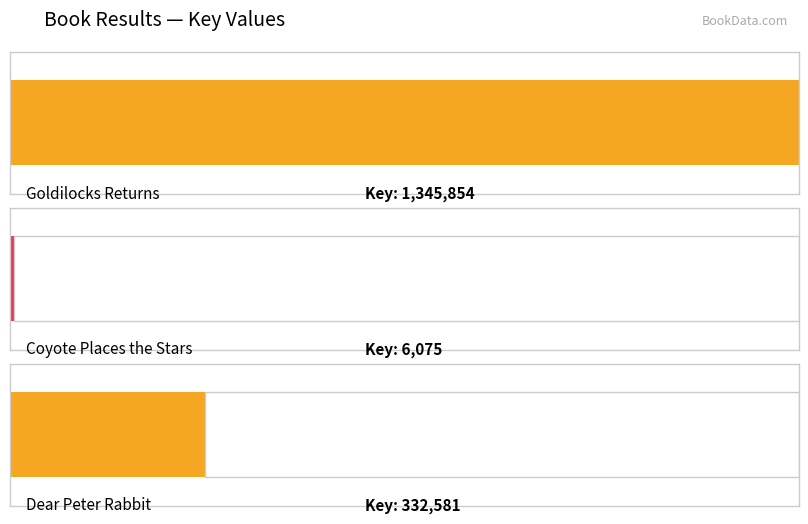

Reading right to left, extract all data points from this chart.

332581	6075	1345854